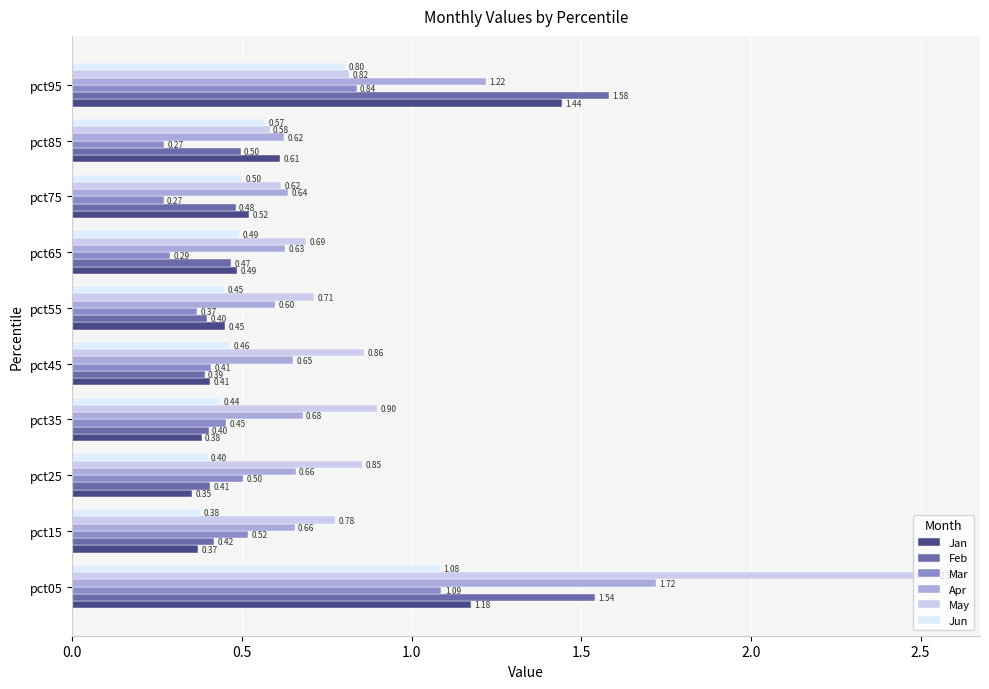

How many Mar values are between 0 and 1?

9